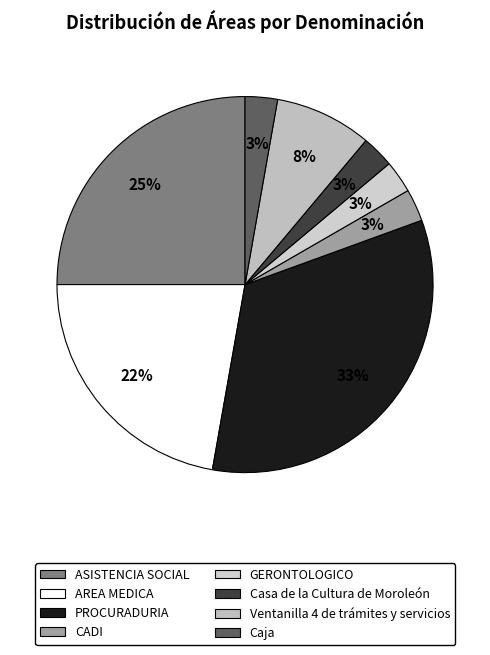

To the nearest percent, what is the combined percentage of GERONTOLOGICO and CADI?

6%